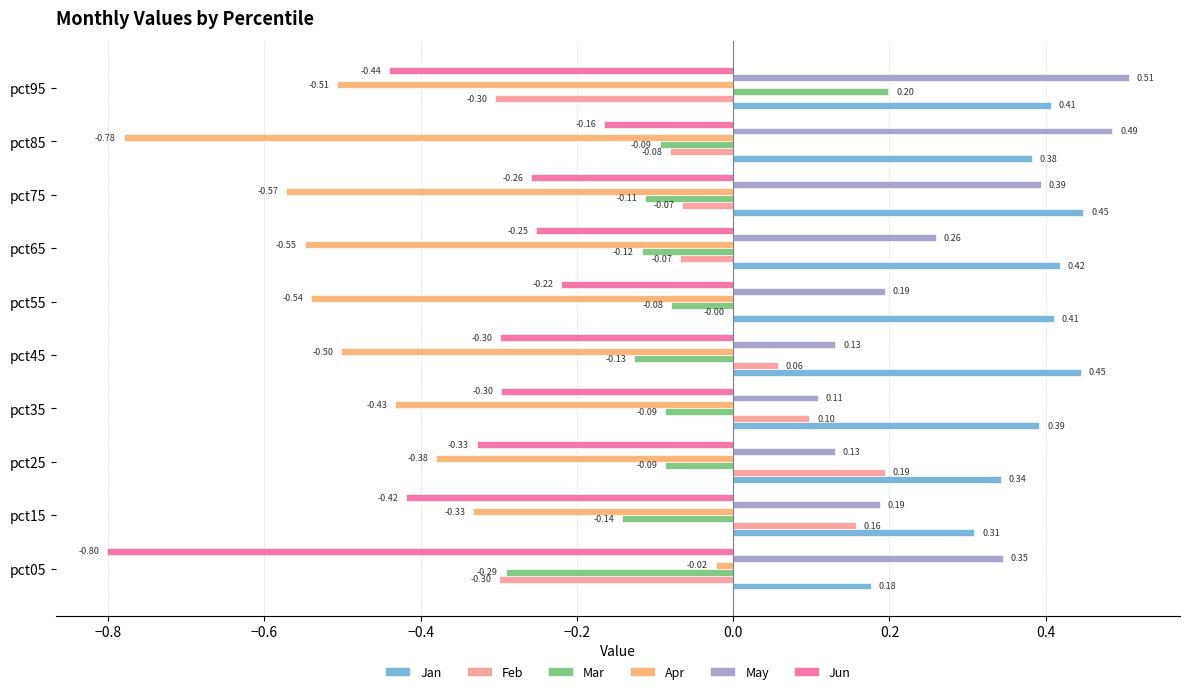

Which series has the largest total across all categories?

Jan